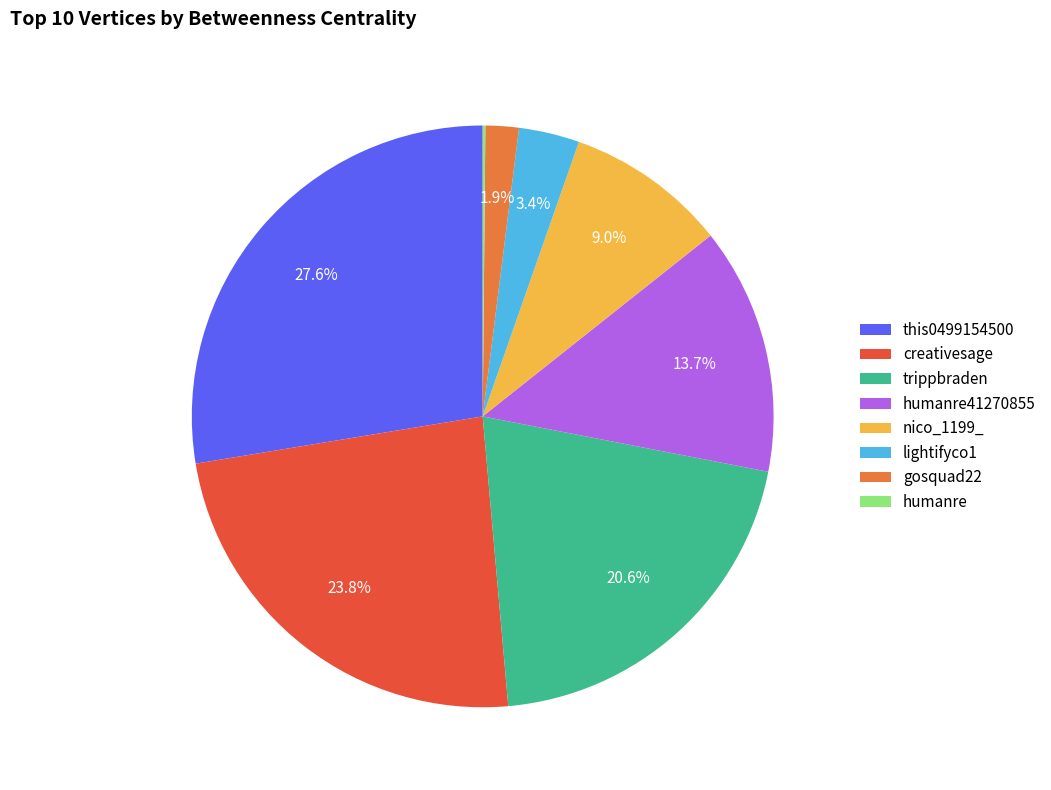

Combined, what portion of the pie is creativesage and lightifyco1?

27.2%